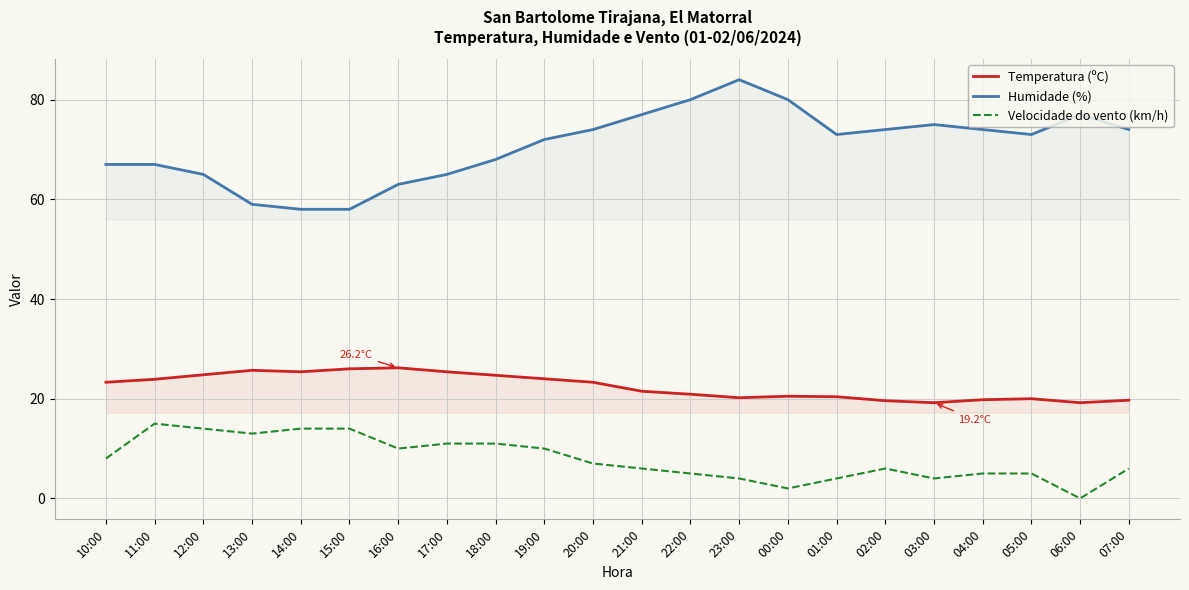

What is the average value of the Temperatura (ºC) series?

22.4